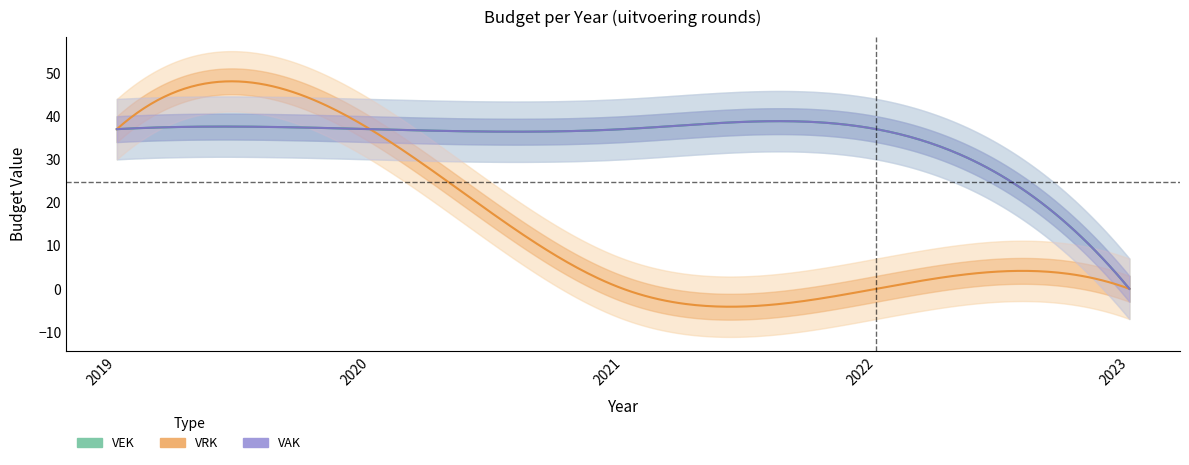

Reading right to left, transcribe all the data shown in this chart.

VAK: 0	37	37	37	37
VEK: 0	37	37	37	37
VRK: 0	0	0	37	37